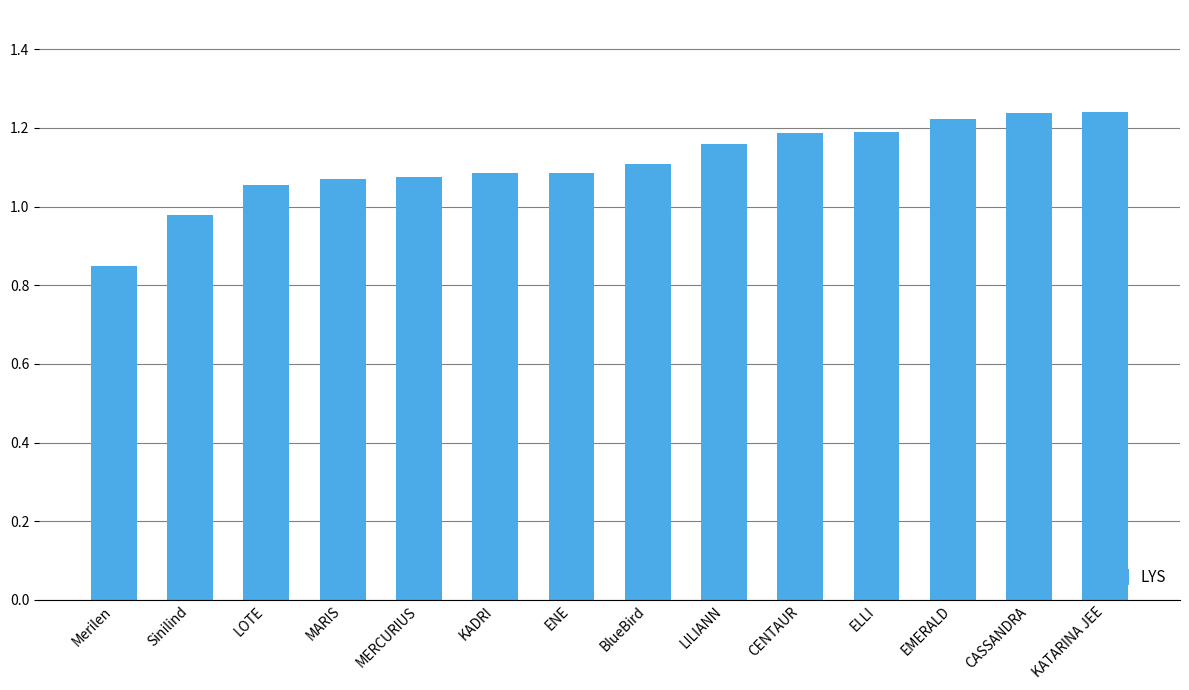

Is it true that the value at Merilen is 1.3?

False